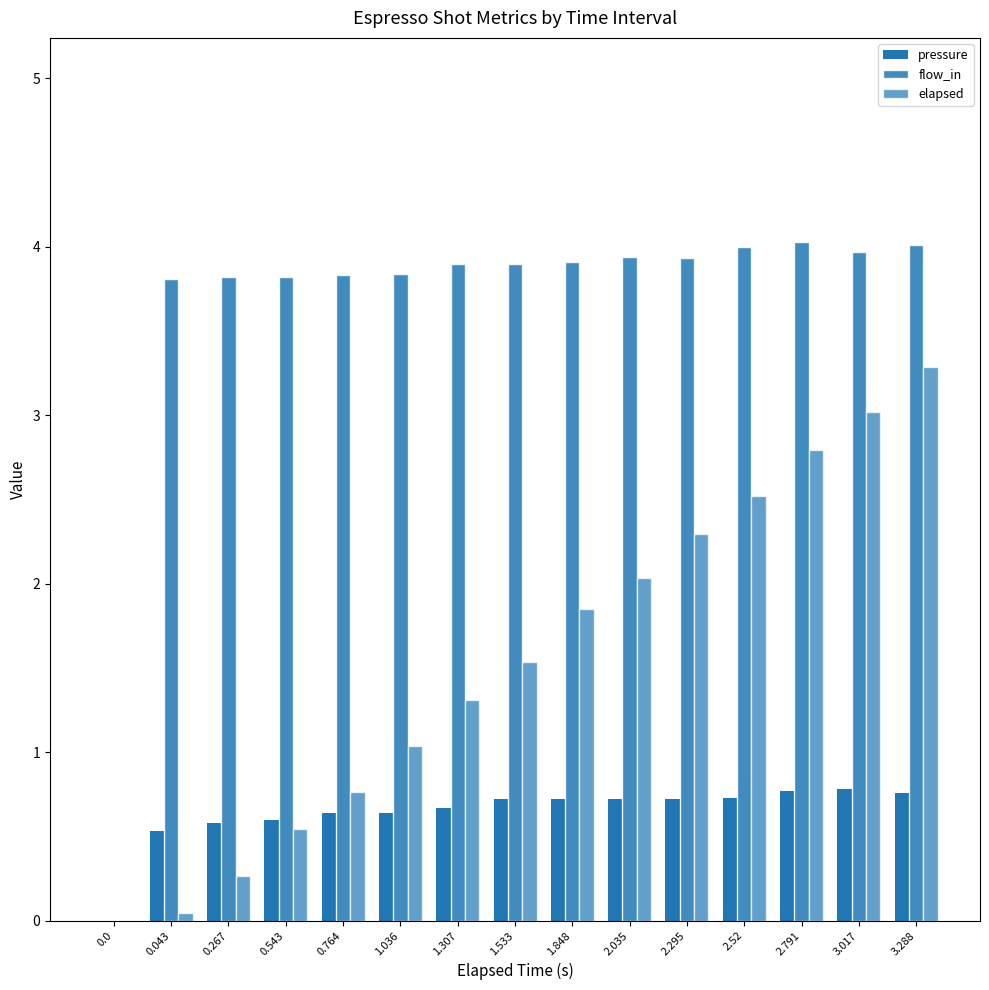

What is the sum of all pressure values?

9.6